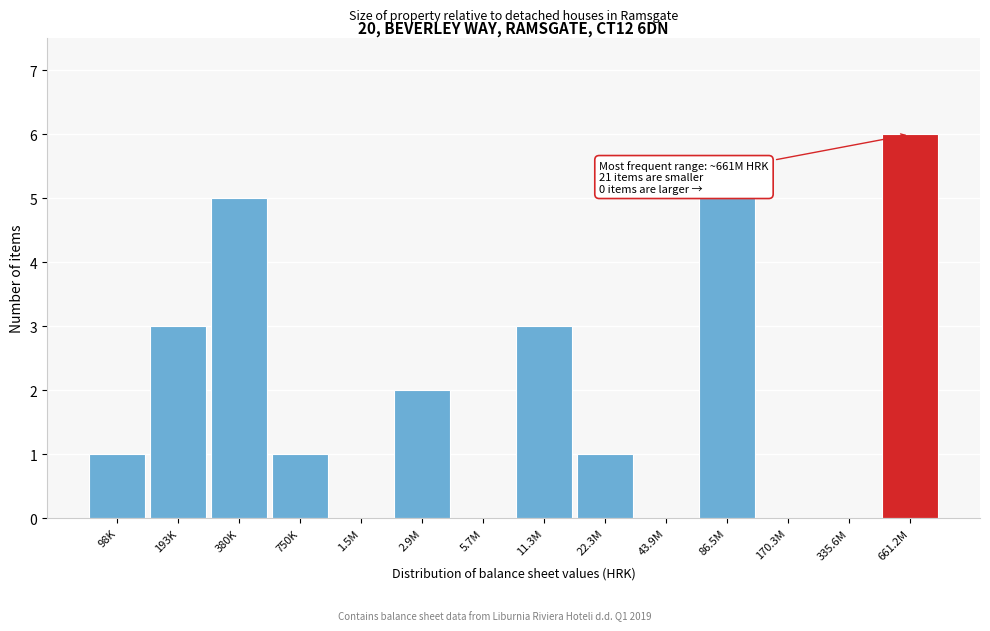

Reading left to right, list all the values displayed in this chart.

98K=1	193K=3	380K=5	750K=1	1.5M=0	2.9M=2	5.7M=0	11.3M=3	22.3M=1	43.9M=0	86.5M=5	170.3M=0	335.6M=0	661.2M=6